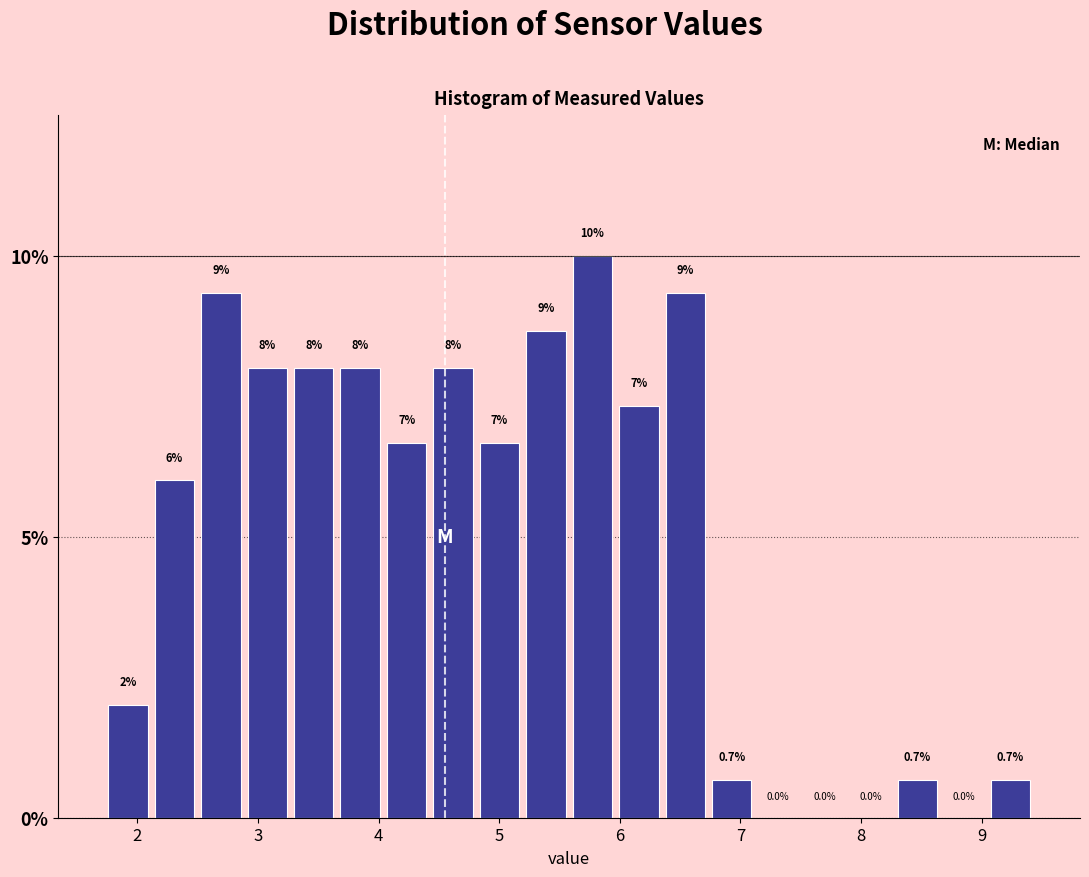

Around what value on the x-axis is the tallest bar? Give the approximate position of its centre, as read against the axis.

5.8